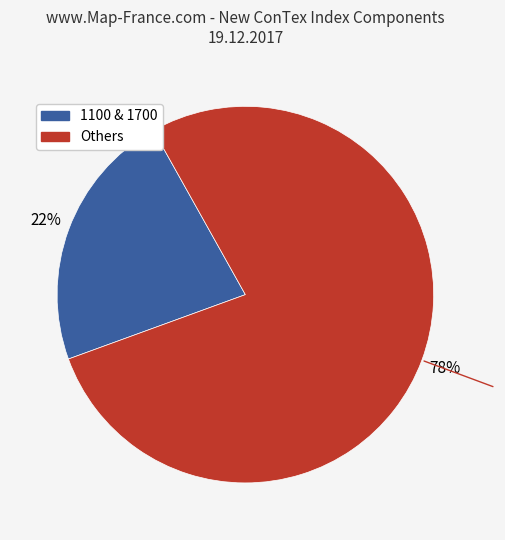

To the nearest percent, what is the average slice percentage?

50%